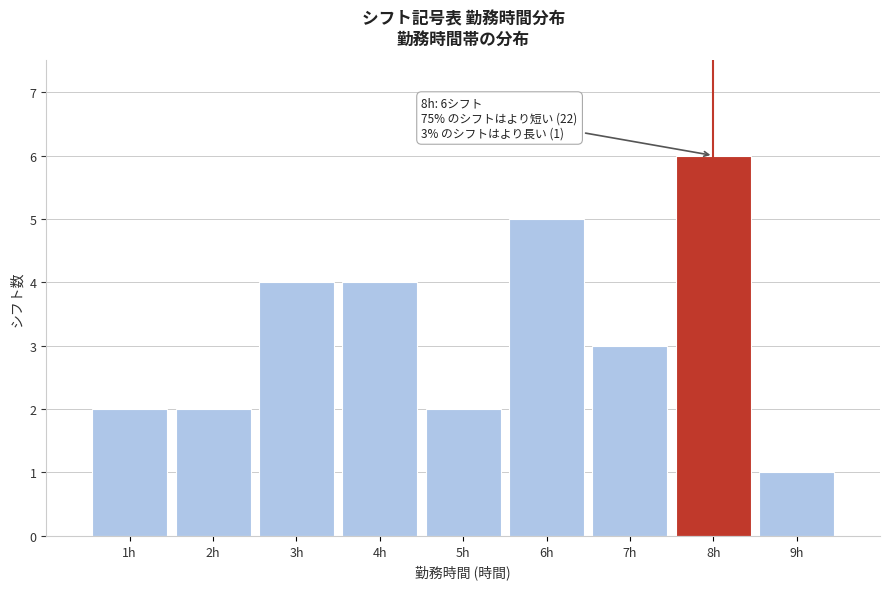

Which range on the x-axis has the tallest bar?

7.5 to 8.5